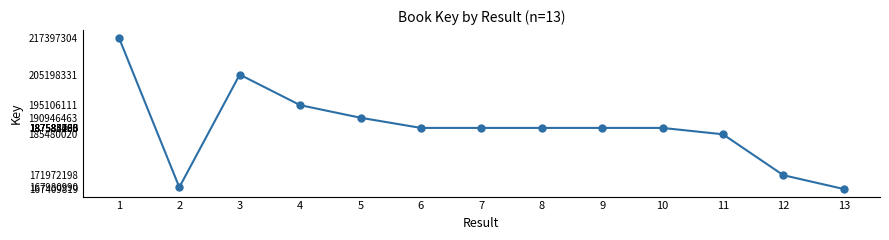

What is the average value?

187647146